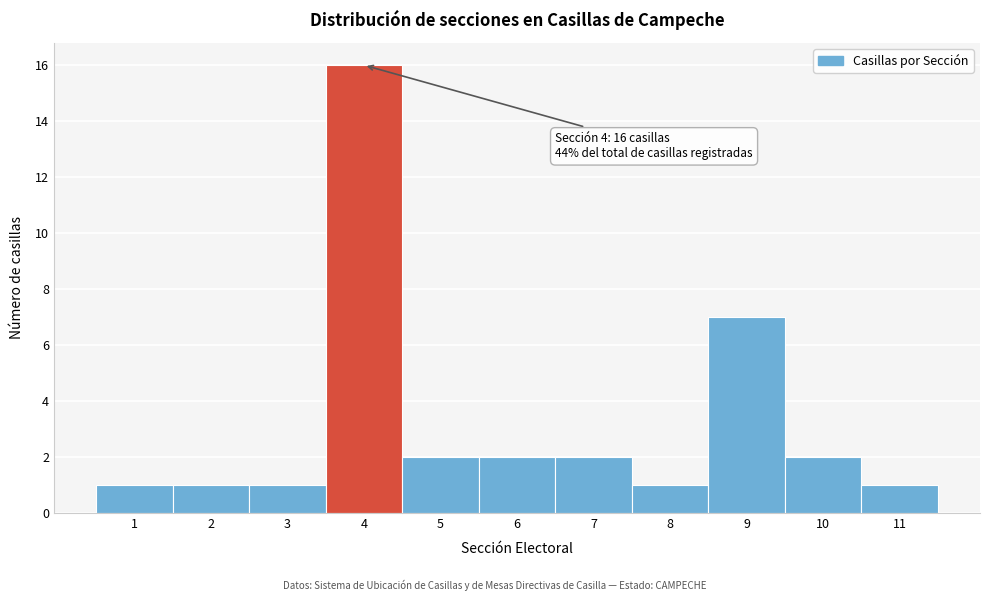

Over which range of the x-axis is the bar tallest?

3.5 to 4.5